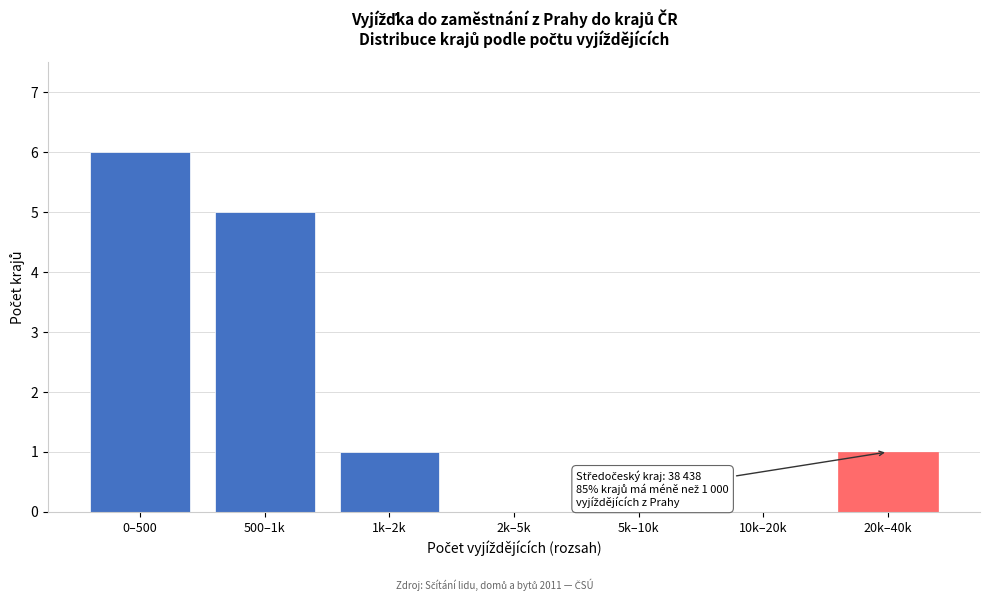

Reading right to left, list all the values displayed in this chart.

20k–40k=1	10k–20k=0	5k–10k=0	2k–5k=0	1k–2k=1	500–1k=5	0–500=6